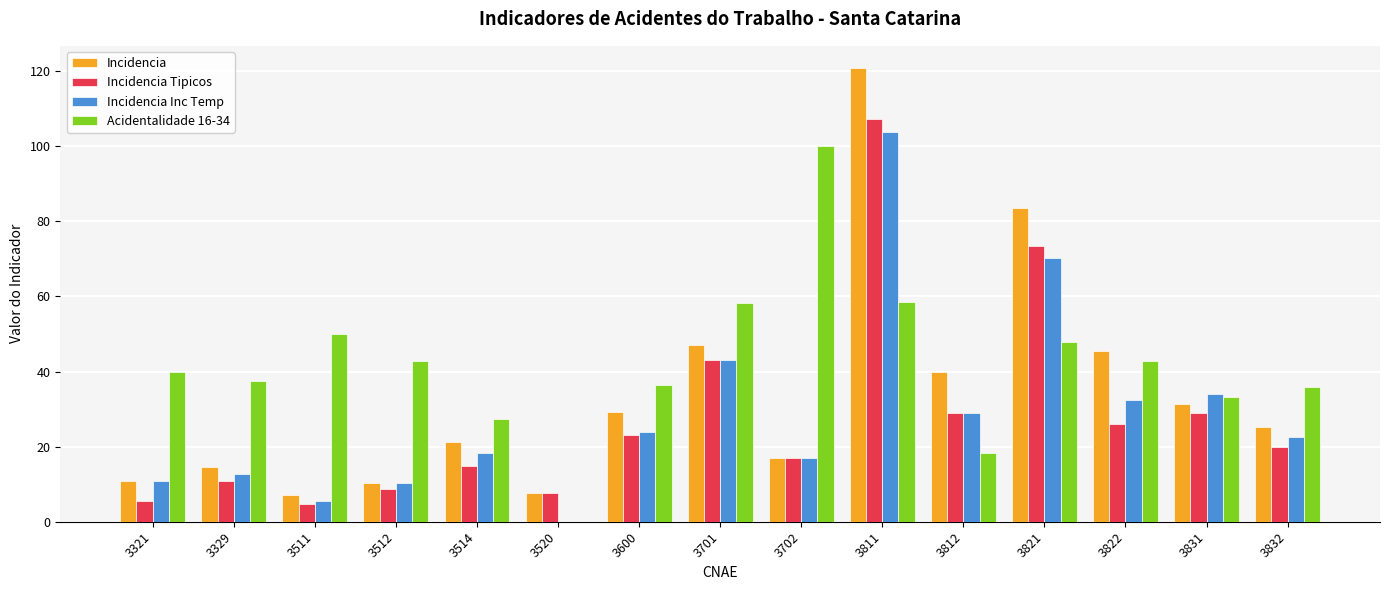

What is the sum of the Incidencia values at 3811 and 3831?

152.2